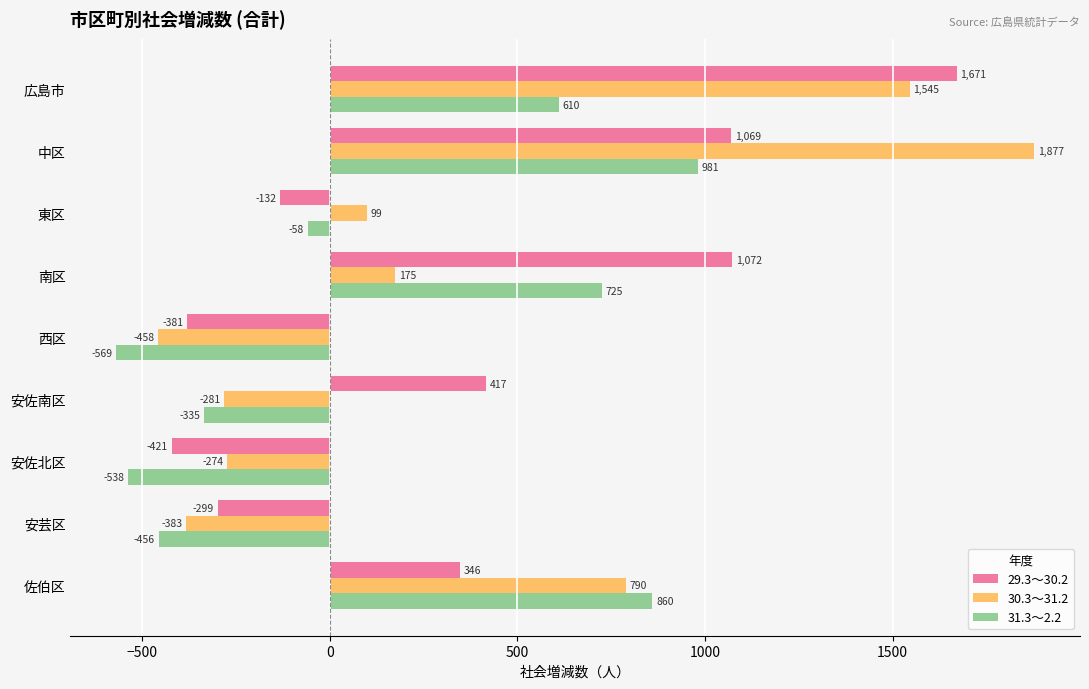

The value of 29.3～30.2 at 佐伯区 is 521. True or false?

False